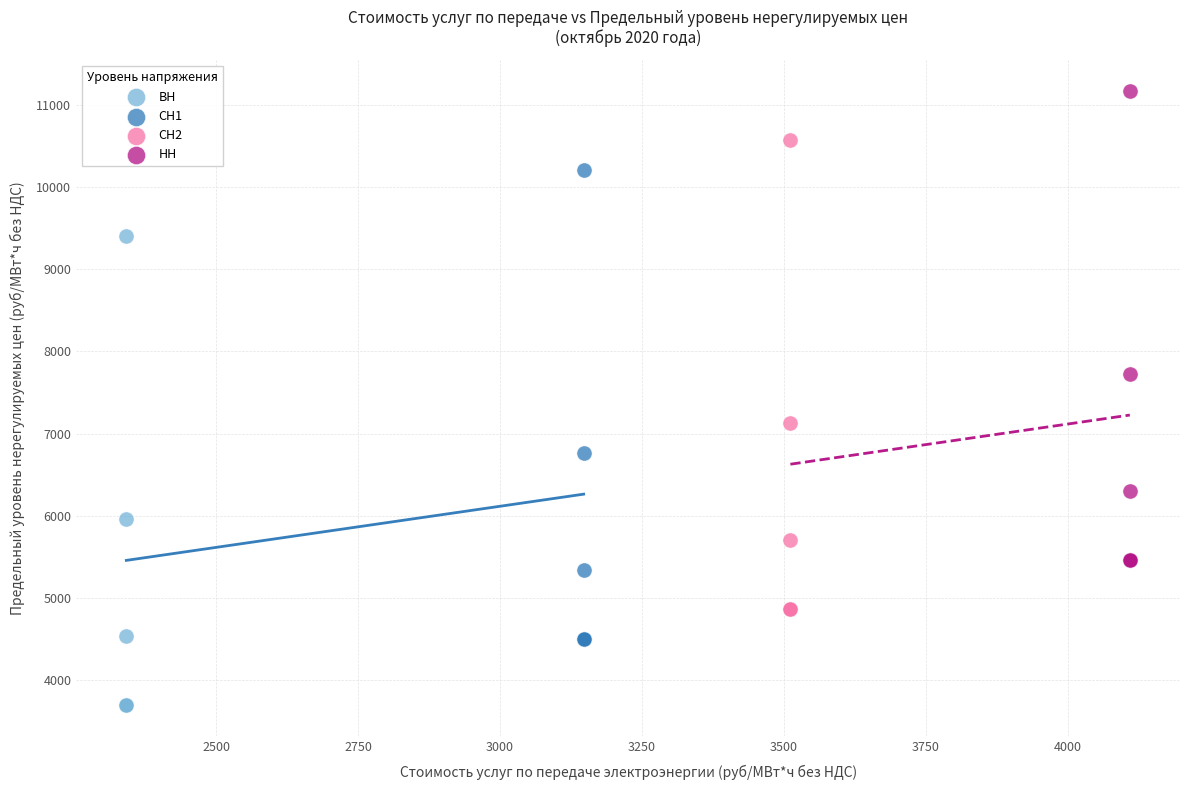

Which series contains the lowest Y value?

ВН